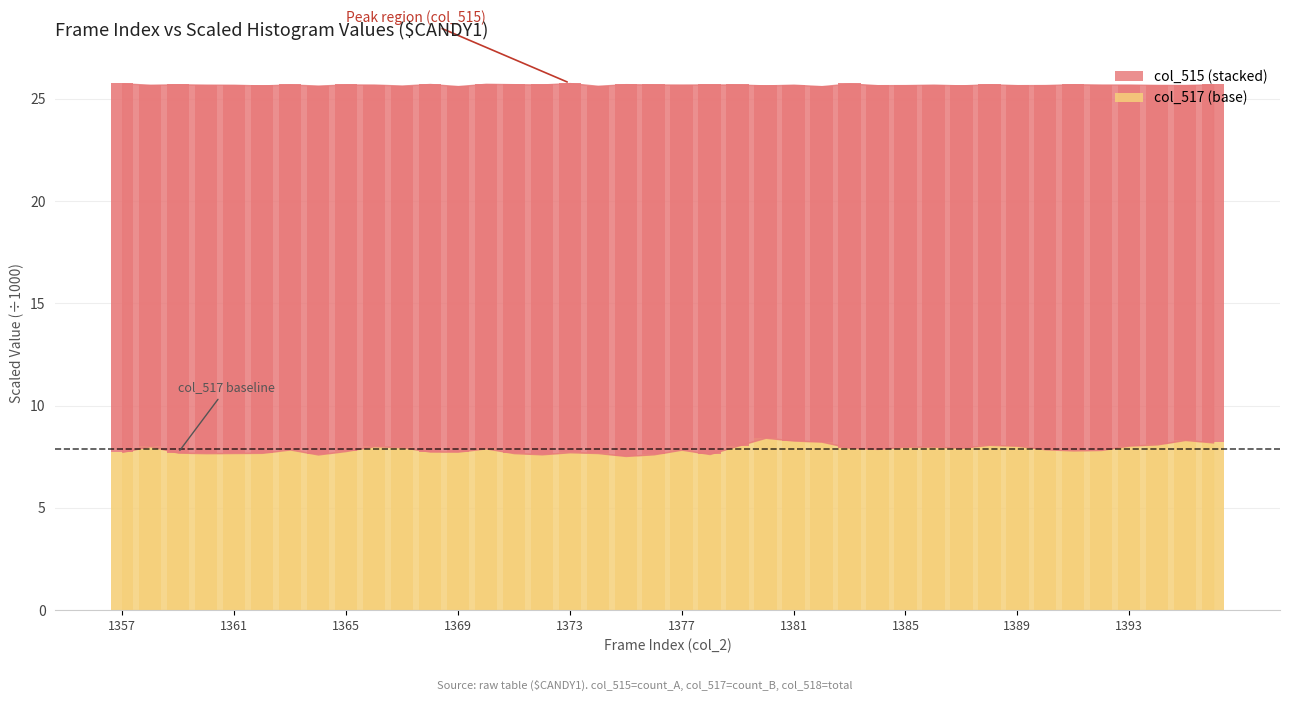

Is it true that col_517 equals 7.9 at 1370?

True